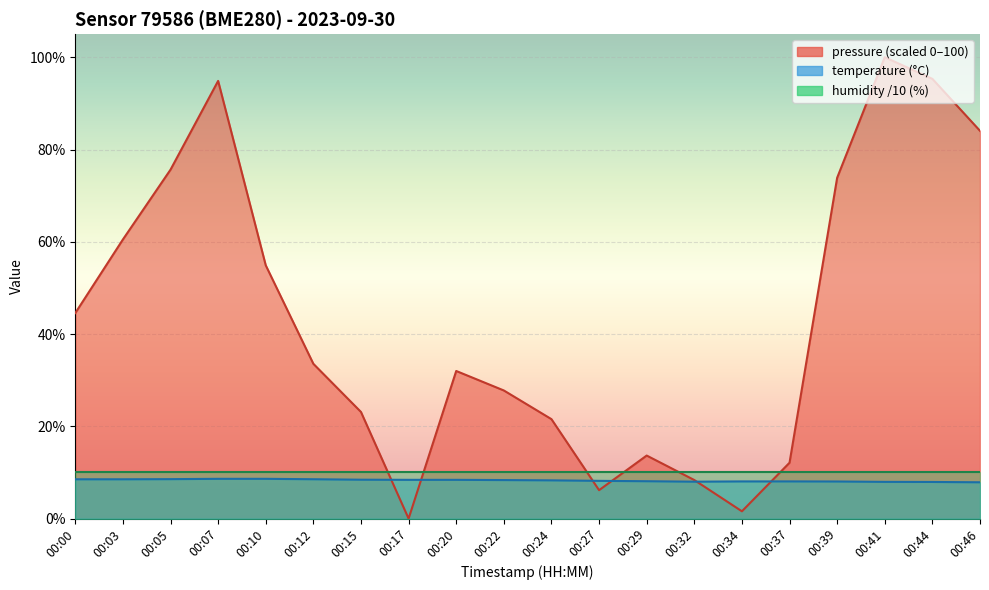

Reading left to right, list all the values displayed in this chart.

temperature: 8.5	8.5	8.6	8.6	8.6	8.5	8.4	8.4	8.4	8.3	8.3	8.2	8.1	8.0	8.1	8.1	8.0	8.0	7.9	7.9
pressure_norm: 44.5	60.5	75.6	94.9	54.9	33.5	23.1	0.0	32.0	27.8	21.6	6.2	13.7	8.4	1.6	12.1	73.9	100.0	95.3	84.0